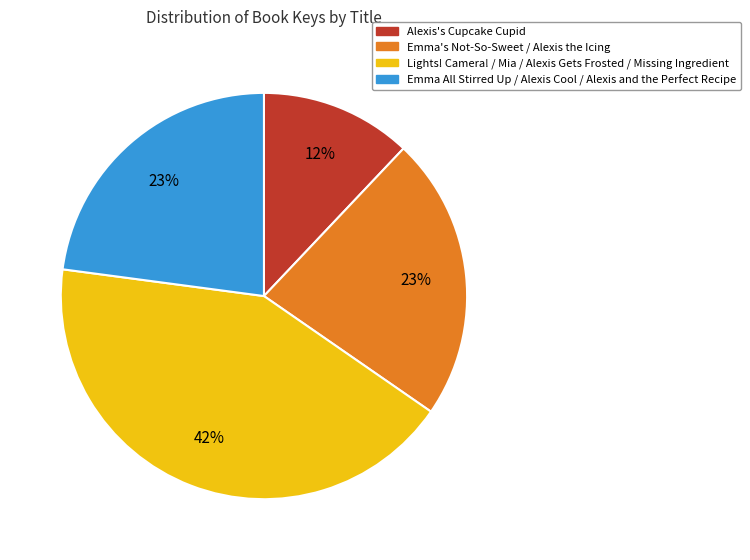

Count the number of slices in the pie.

4